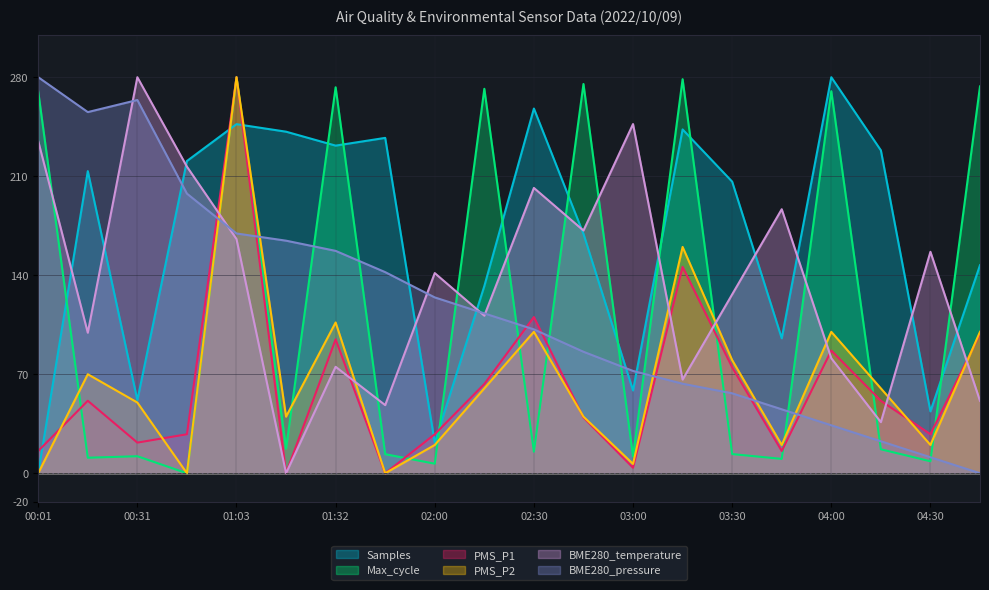

What is the average value of the BME280_temperature series?

134.9